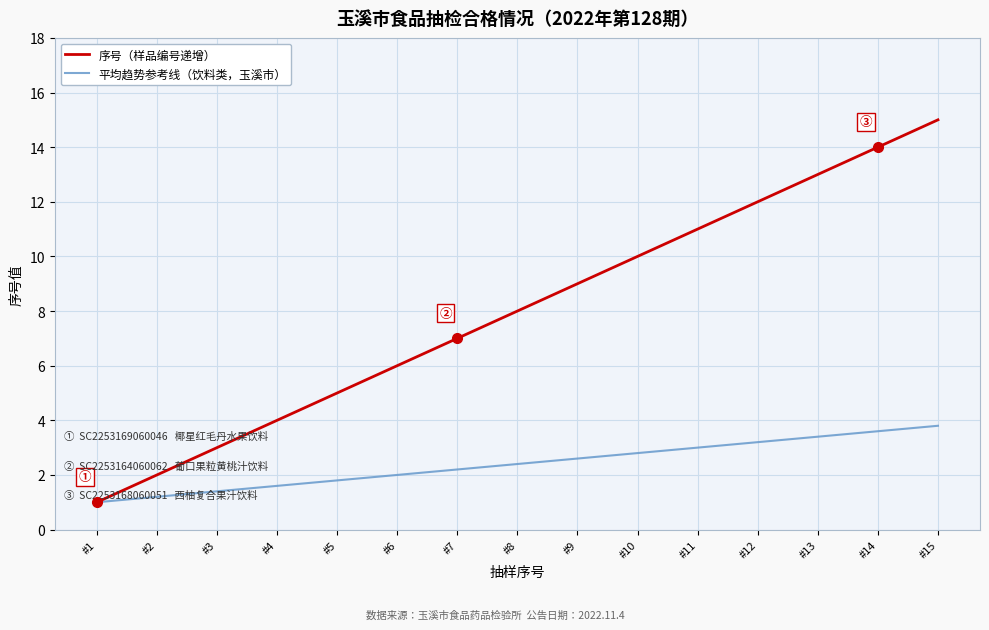

Is it true that 序号（样品编号递增） equals 1.5 at #6?

False